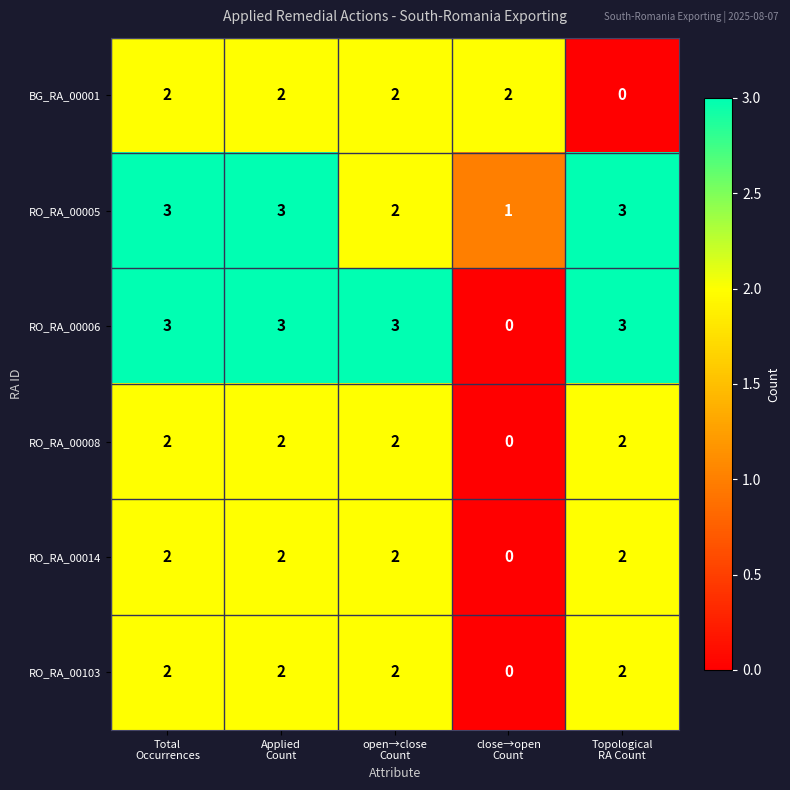

Which series has the widest spread of values?

RO_RA_00006